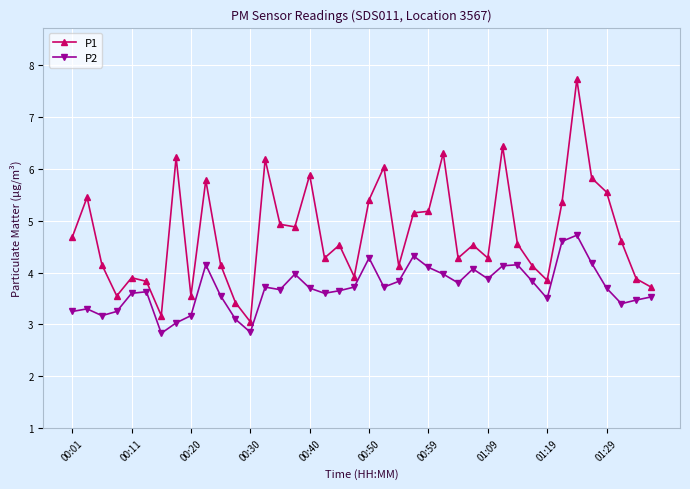

Which series has the largest range (max minus min)?

P1